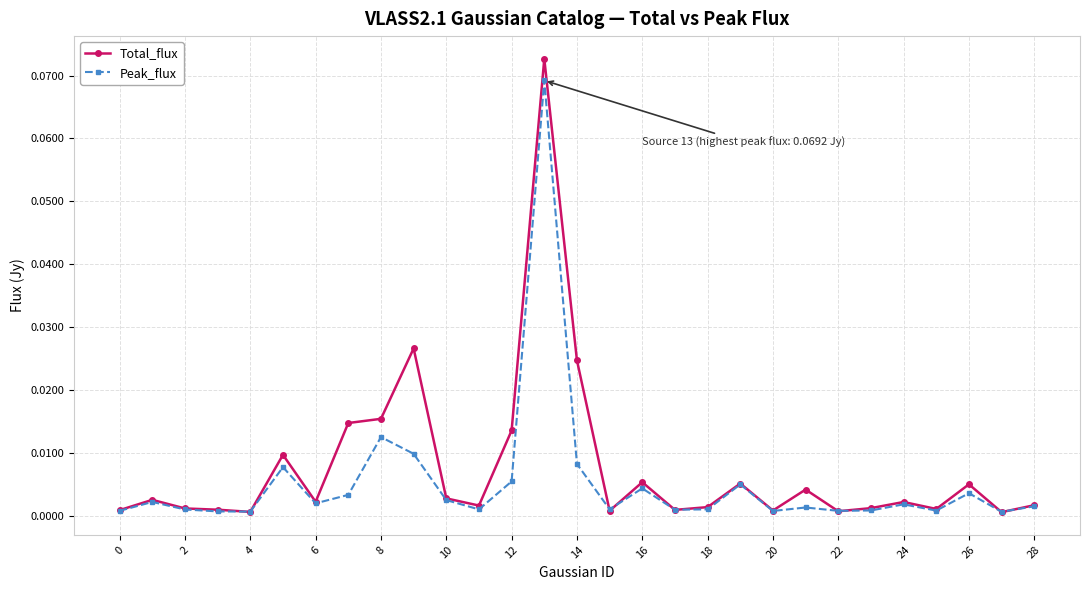

Does the chart have visible grid lines?

Yes